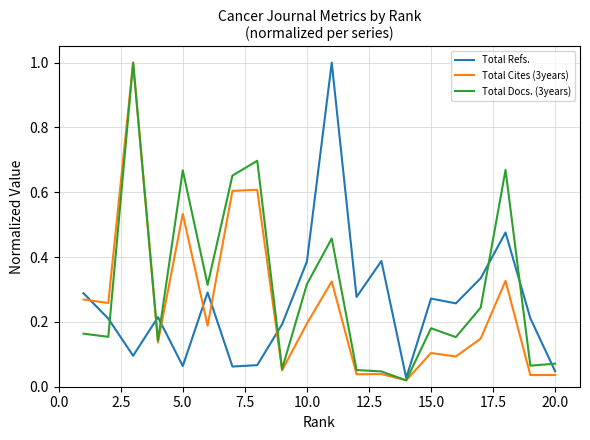

How many lines are shown in the chart?

3